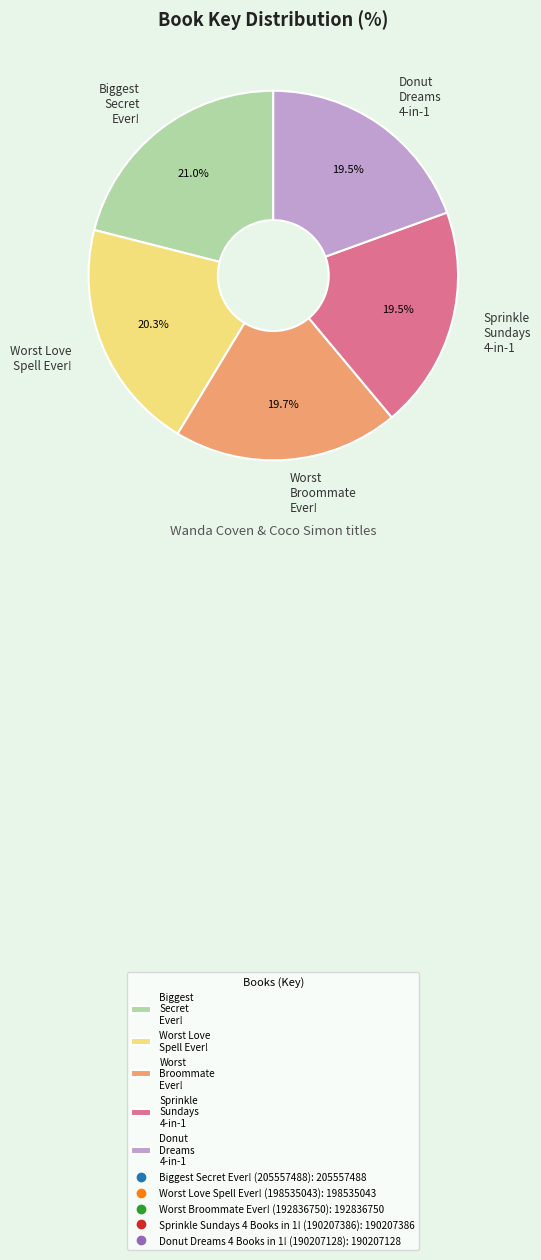

What is the largest slice in the pie chart?

Biggest Secret Ever!